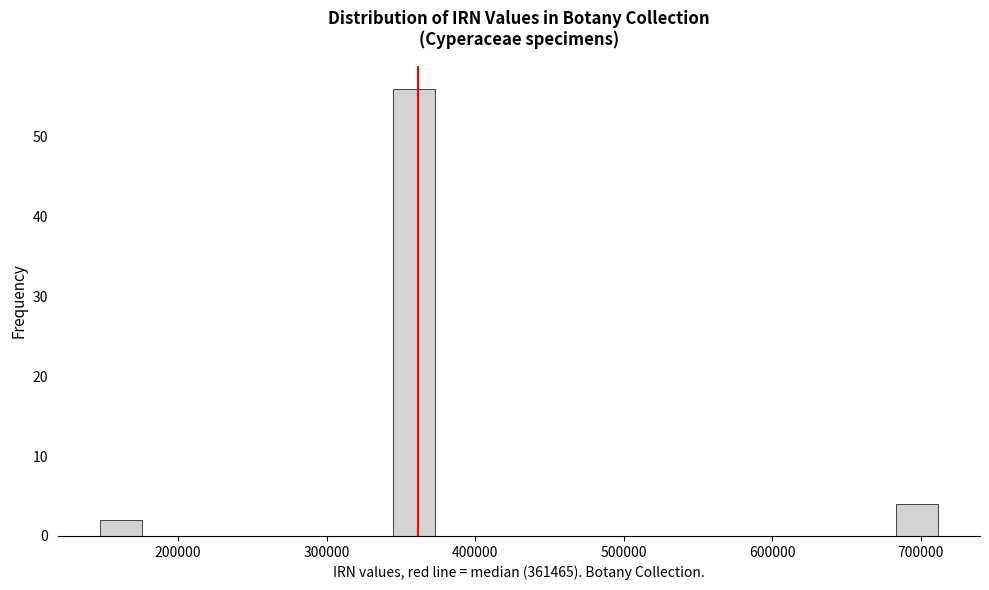

Read against the x-axis, roughly where is the centre of the tallest bar?

360000